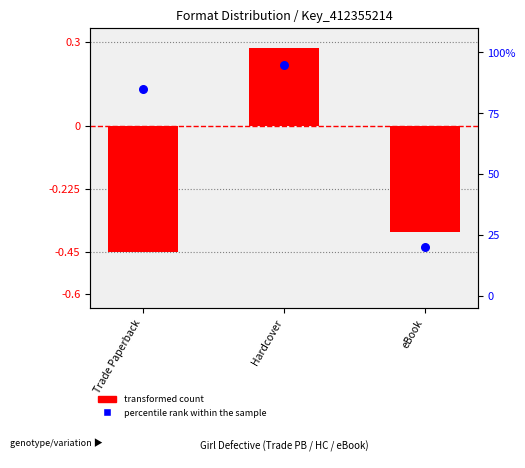

What are all the series names shown in the legend?

transformed count, percentile rank within the sample